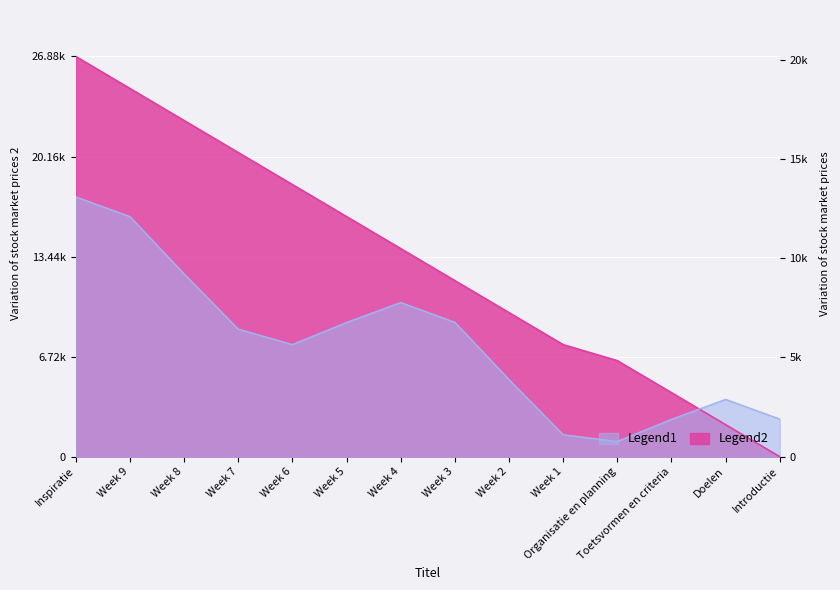

How many data points are less than 13977?

7